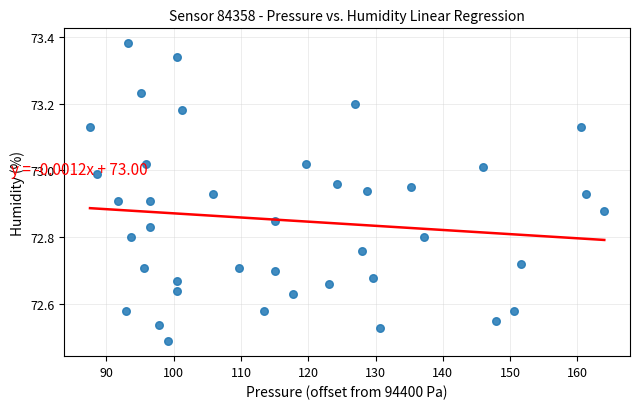

What is the range of Y values (max minus min)?

0.9